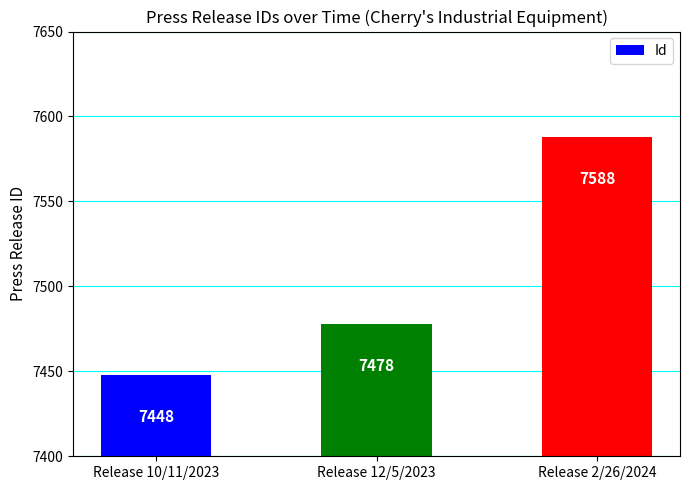

How many distinct data groups are displayed?

1